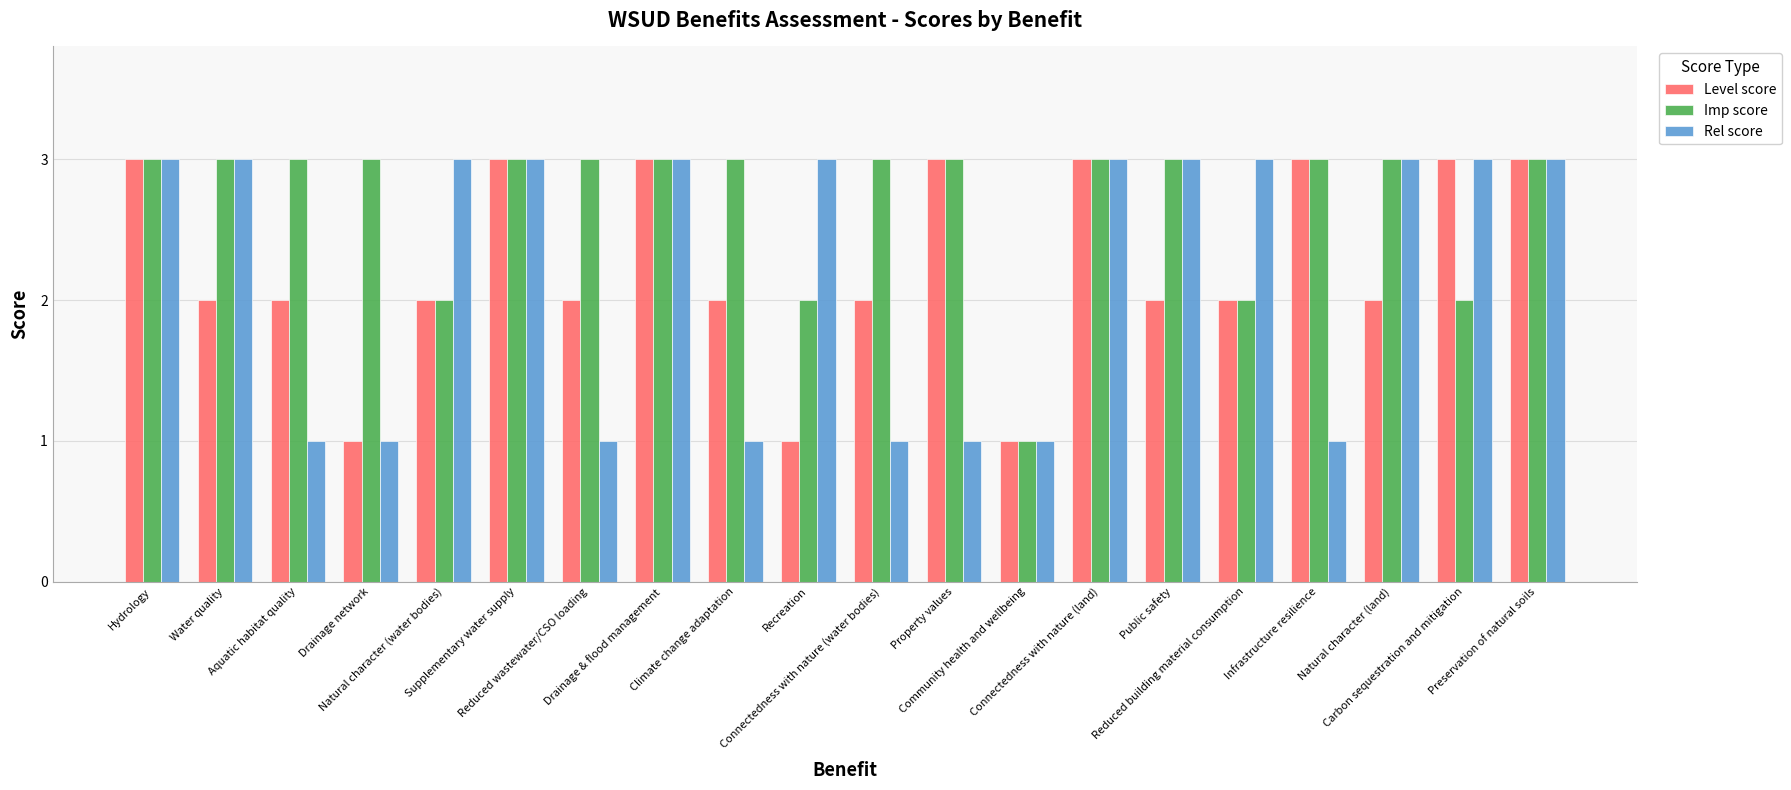

What is the sum of all Imp score values?

54